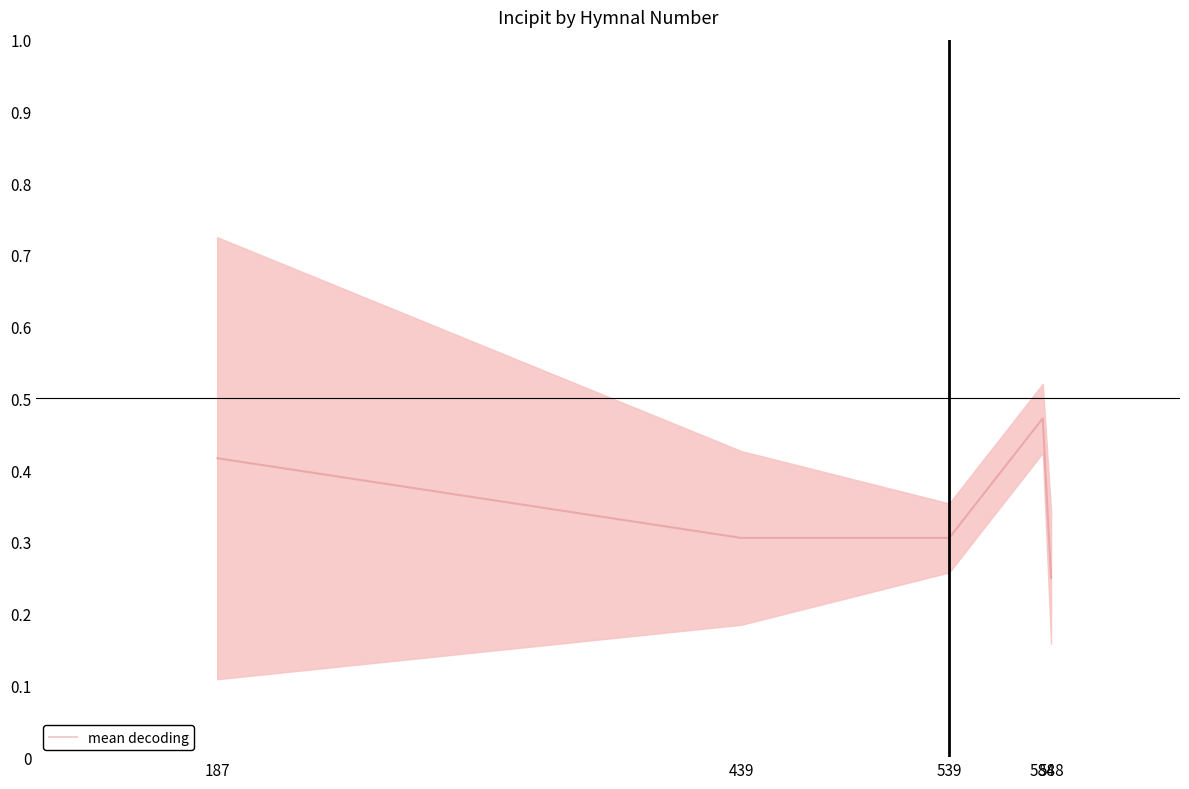

Rank the categories by value from highest to lowest.

584, 187, 439, 539, 588